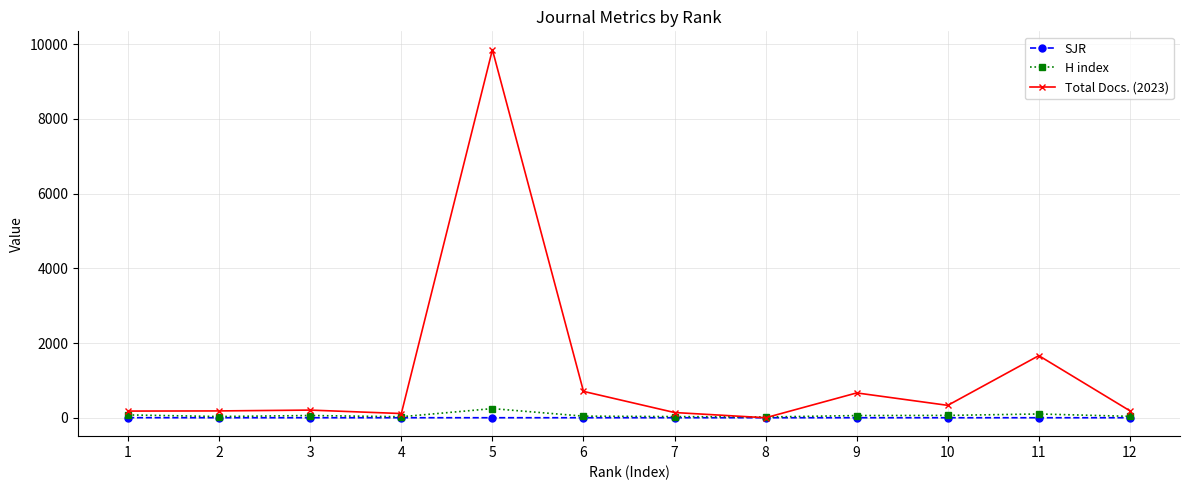

What is the value of the H index point at the 4th from the left?

27.0